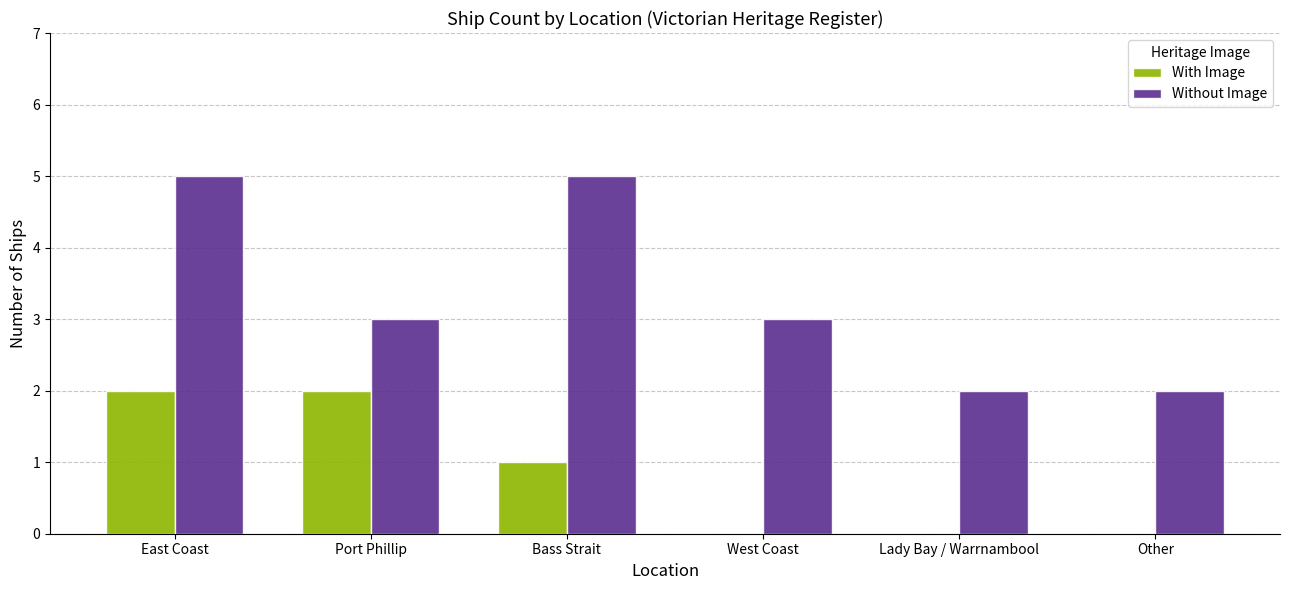

What is the difference between the Without Image values at Lady Bay / Warrnambool and Port Phillip?

1